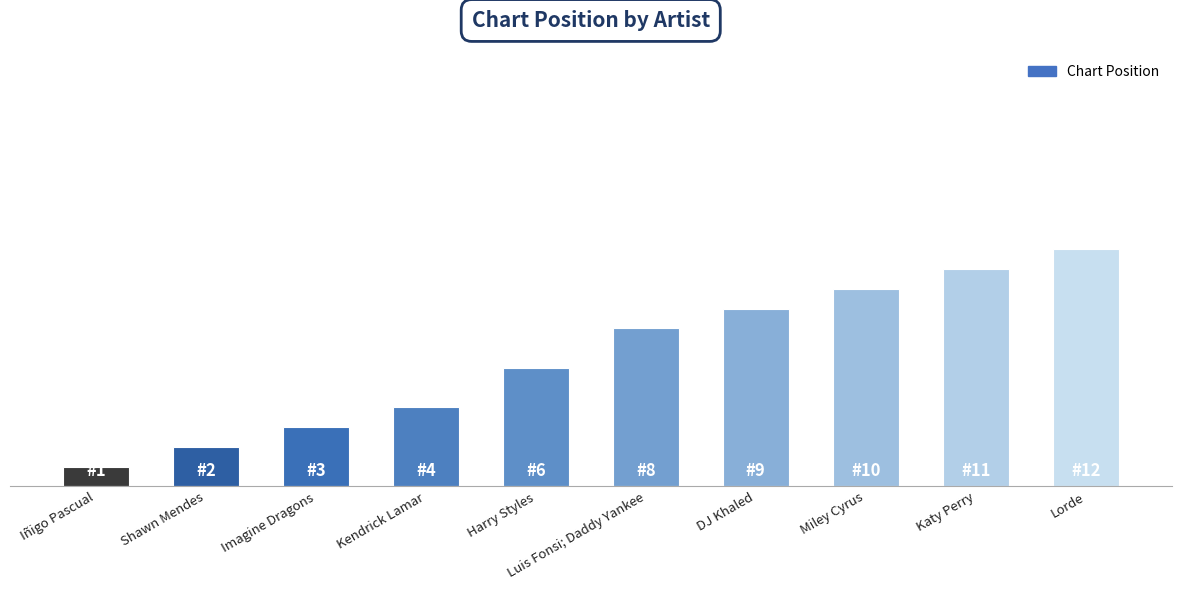

Reading left to right, list all the values displayed in this chart.

1	2	3	4	6	8	9	10	11	12